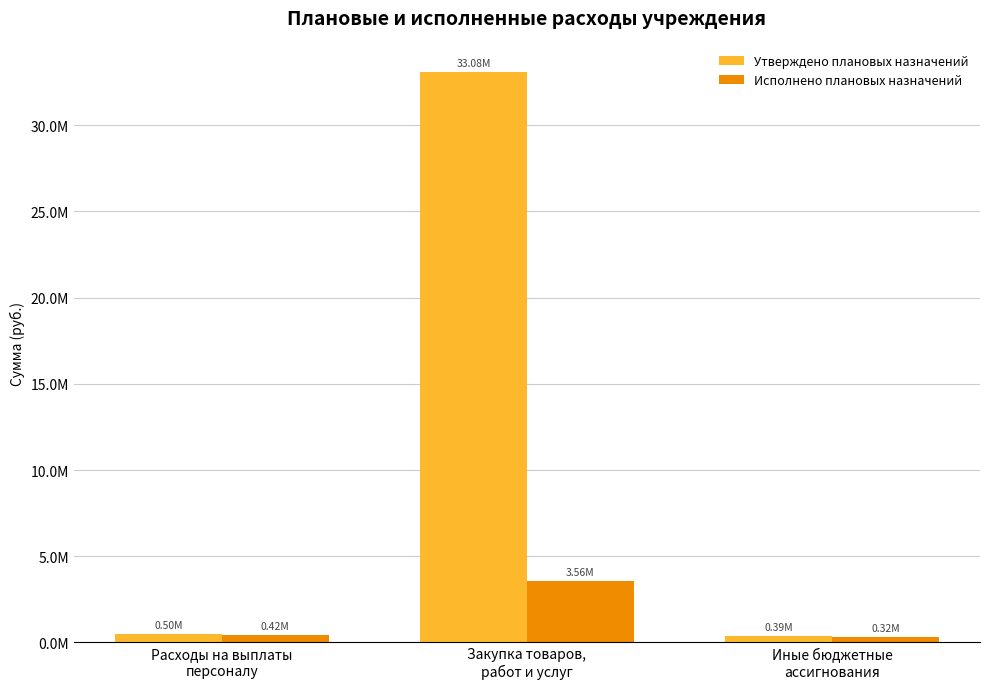

Reading left to right, list all the values displayed in this chart.

Утверждено плановых назначений: Расходы на выплаты
персоналу=496777.8	Закупка товаров,
работ и услуг=33082442.0	Иные бюджетные
ассигнования=392689.0
Исполнено плановых назначений: Расходы на выплаты
персоналу=423264.4	Закупка товаров,
работ и услуг=3564726.0	Иные бюджетные
ассигнования=318307.0